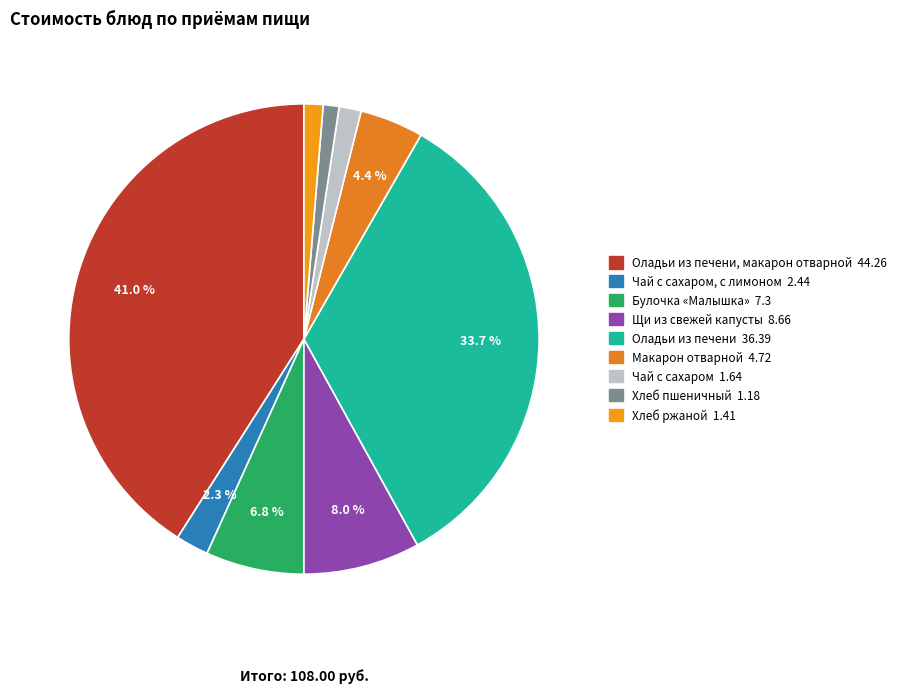

Is there a majority slice in this chart?

No